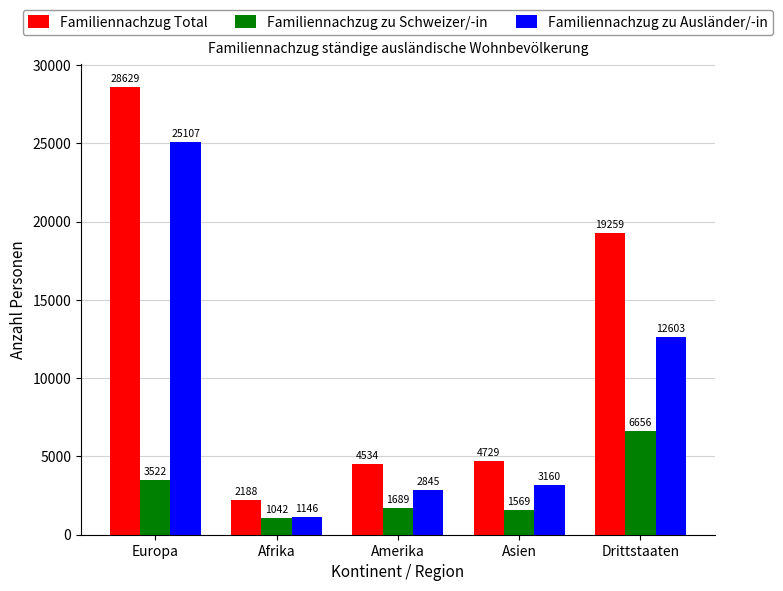

True or false: Familiennachzug zu Ausländer/-in has a value of 39965 at Europa.

False